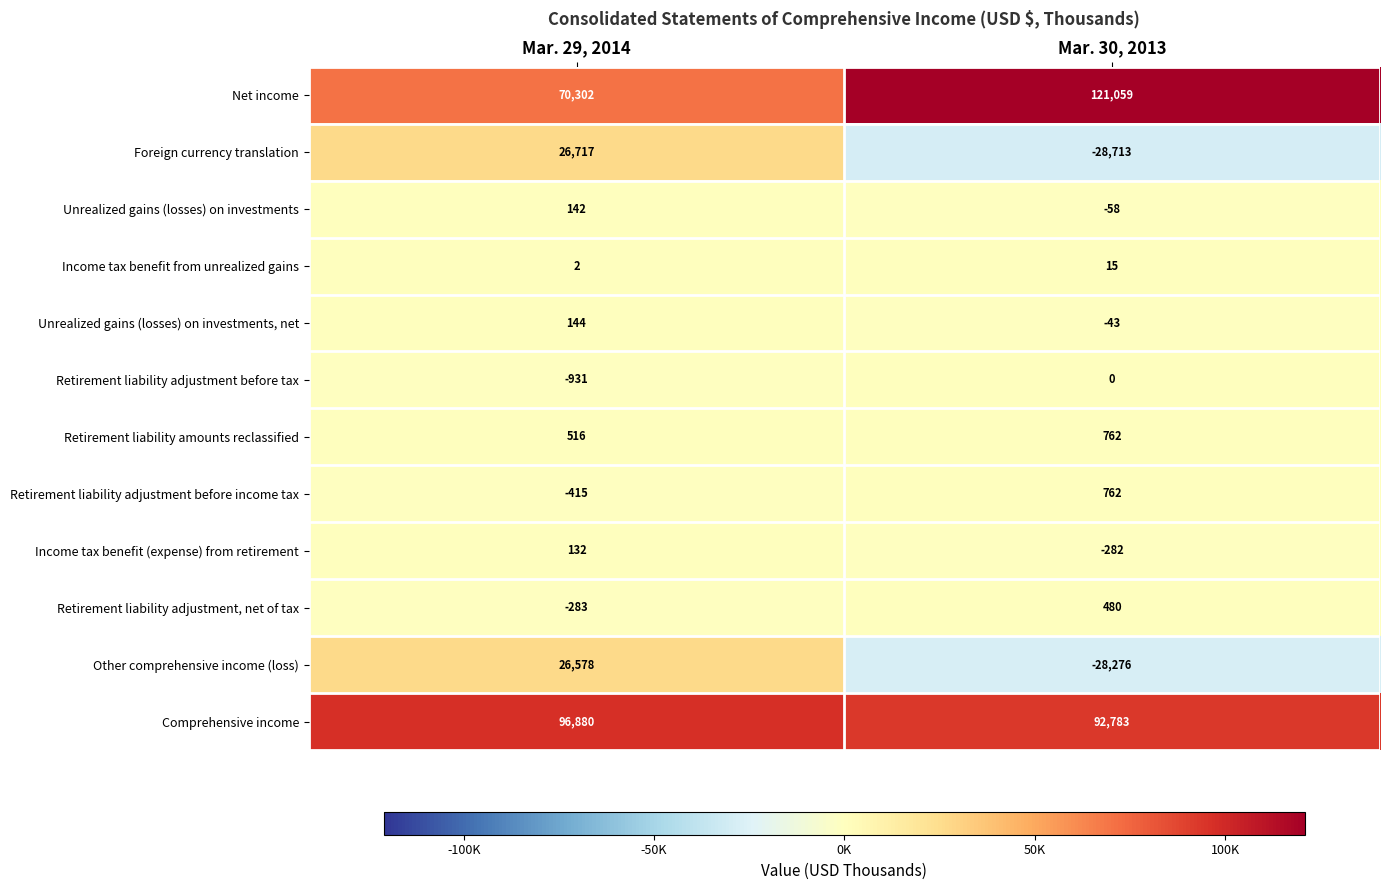

Rank the categories by Retirement liability adjustment before income tax value from highest to lowest.

Mar. 30, 2013, Mar. 29, 2014